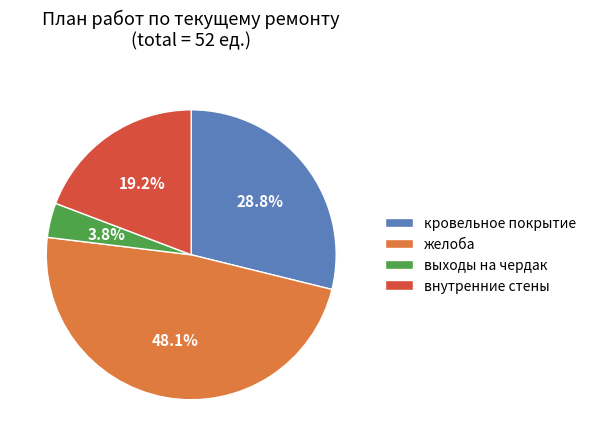

The желоба slice represents 59% of the pie. True or false?

False